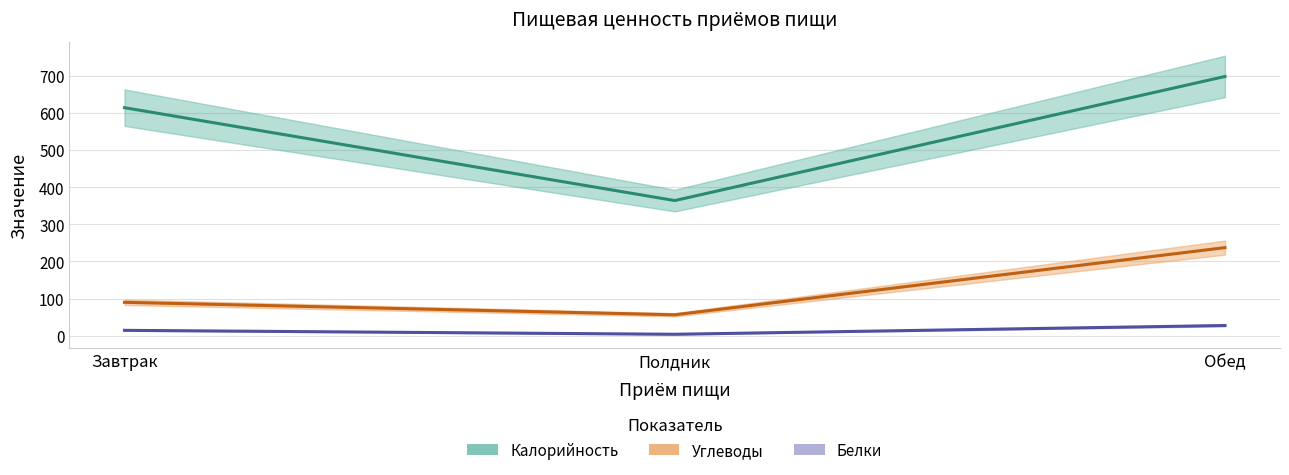

Between Завтрак and Полдник, which series saw the biggest shift?

Калорийность